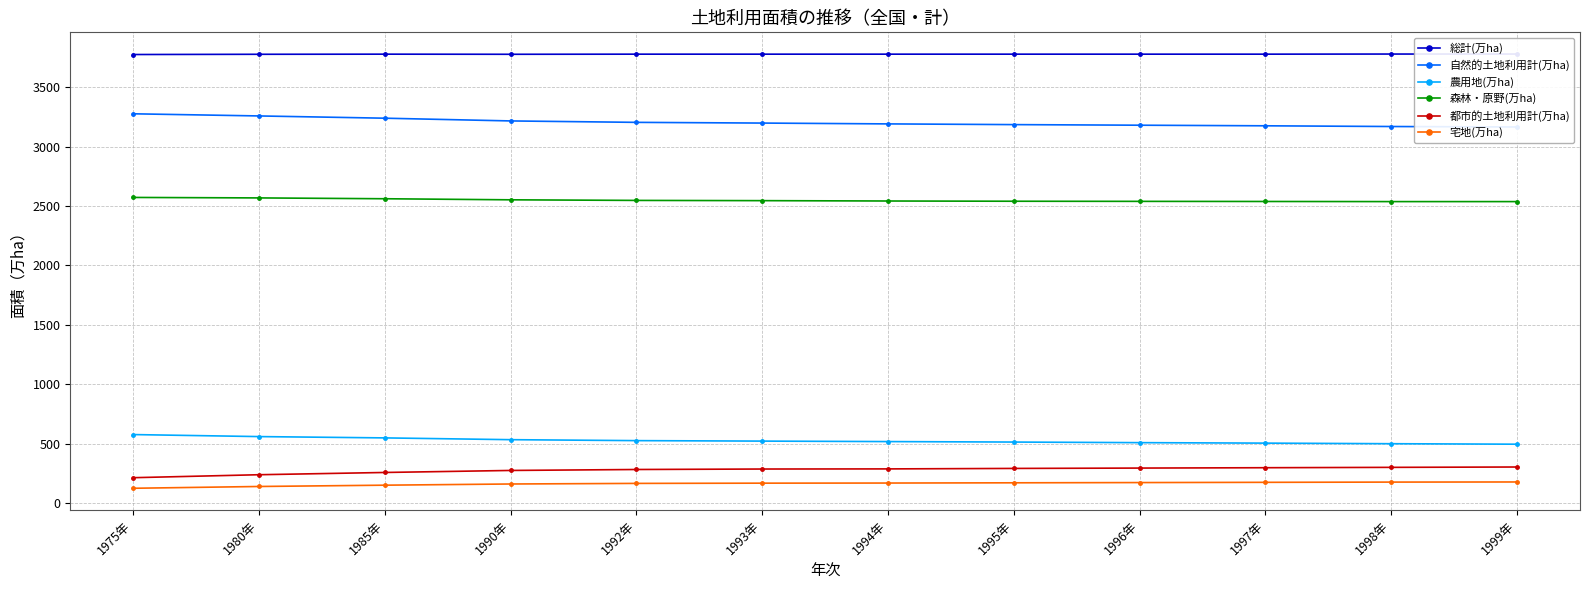

True or false: 宅地(万ha) has a value of 174 at 1997年.

True